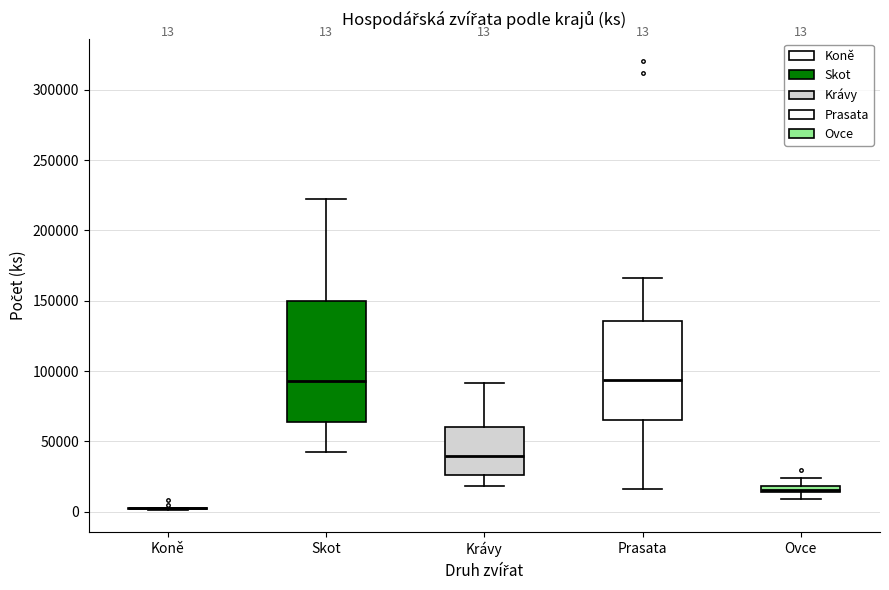

Which box is the tallest, from its lower edge to its upper edge?

Skot